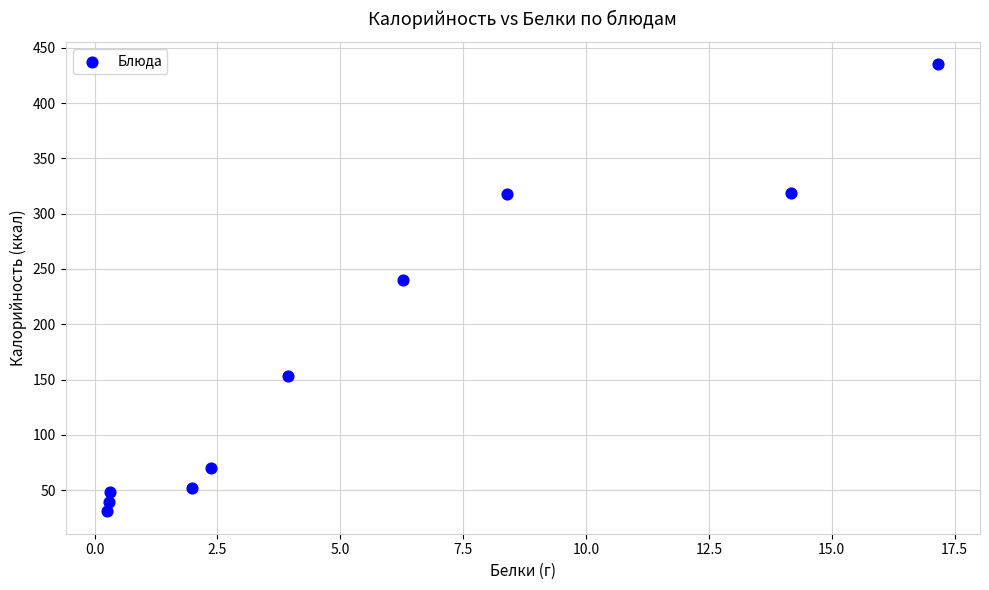

What Y value in the scatter plot is closest to 232?

239.7